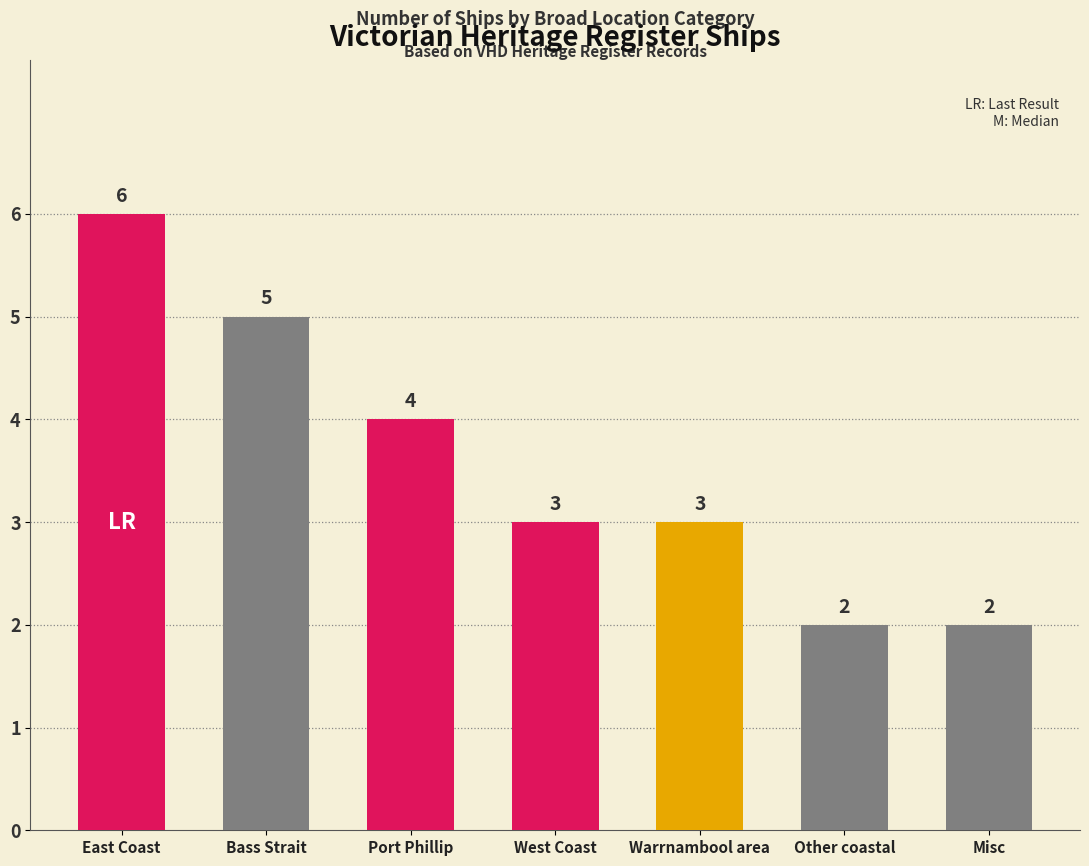

Are the bars grouped side by side (vs. stacked)?

No